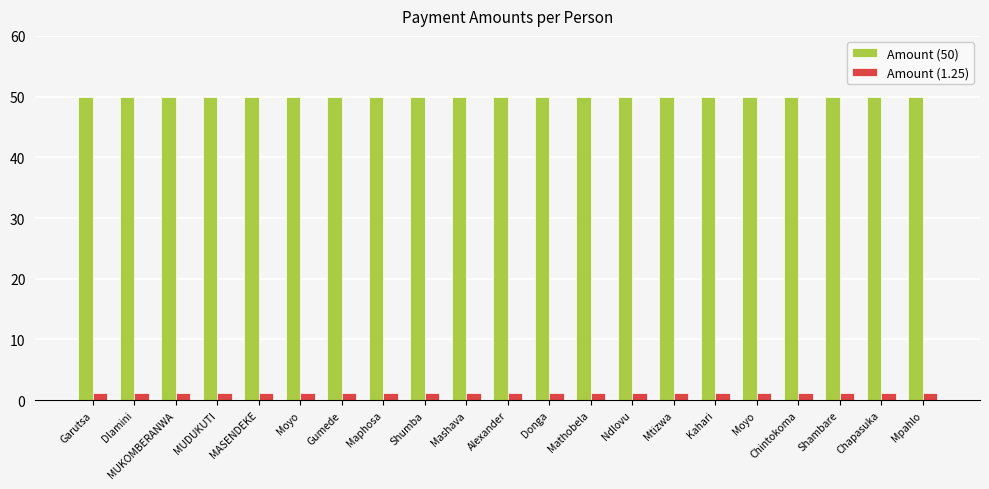

Reading right to left, list all the values displayed in this chart.

Amount (50): Mpahlo=50.0	Chapasuka=50.0	Shambare=50.0	Chintokoma=50.0	Moyo=50.0	Kahari=50.0	Mtizwa=50.0	Ndlovu=50.0	Mathobela=50.0	Donga=50.0	Alexander=50.0	Mashava=50.0	Shumba=50.0	Maphosa=50.0	Gumede=50.0	Moyo=50.0	MASENDEKE=50.0	MUDUKUTI=50.0	MUKOMBERANWA=50.0	Dlamini=50.0	Garutsa=50.0
Amount (1.25): Mpahlo=1.2	Chapasuka=1.2	Shambare=1.2	Chintokoma=1.2	Moyo=1.2	Kahari=1.2	Mtizwa=1.2	Ndlovu=1.2	Mathobela=1.2	Donga=1.2	Alexander=1.2	Mashava=1.2	Shumba=1.2	Maphosa=1.2	Gumede=1.2	Moyo=1.2	MASENDEKE=1.2	MUDUKUTI=1.2	MUKOMBERANWA=1.2	Dlamini=1.2	Garutsa=1.2